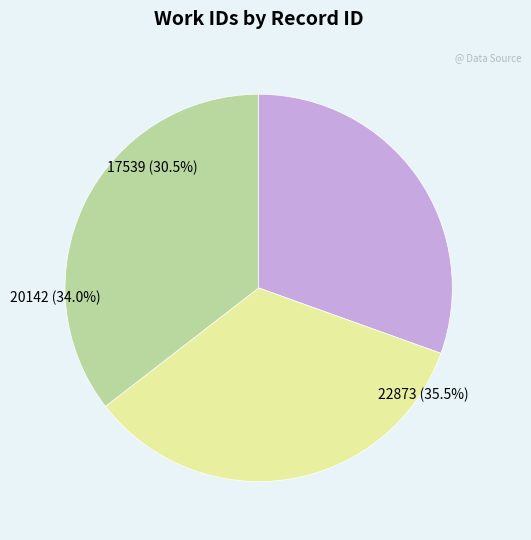

Which slice is the smallest?

17539